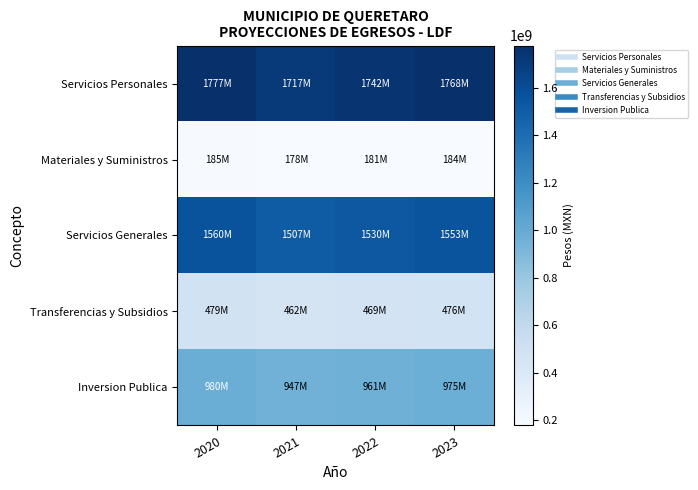

At how many categories does at least one series exceed 1146899338?

4